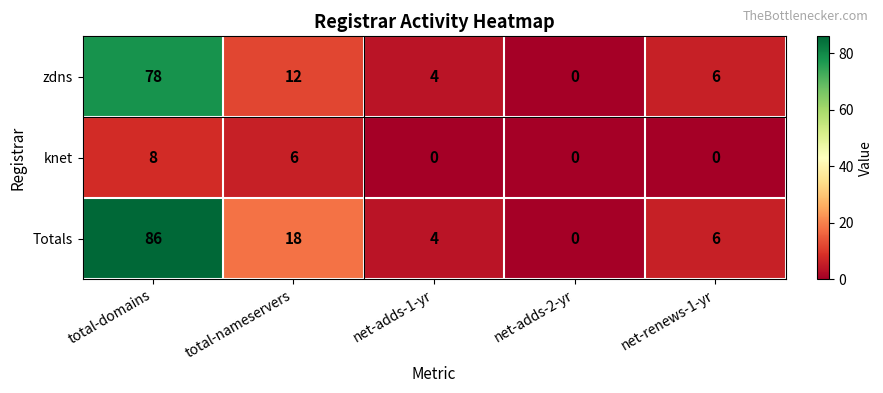

What is the maximum value shown in the chart?

86